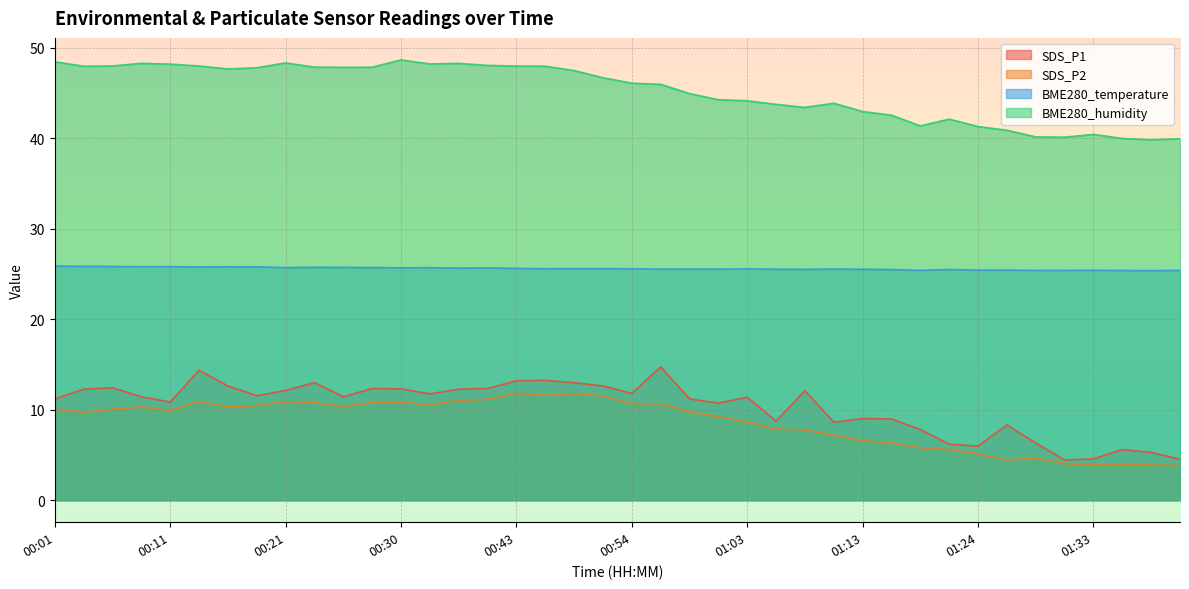

Which has a higher value, 00:46 or 00:06?

00:46